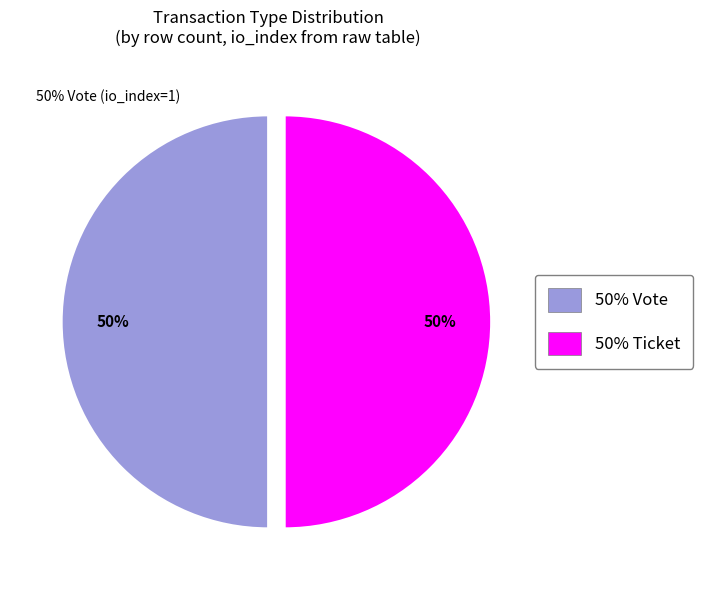

Approximately how many times larger is the value at 50% Vote compared to 50% Ticket?

1.0